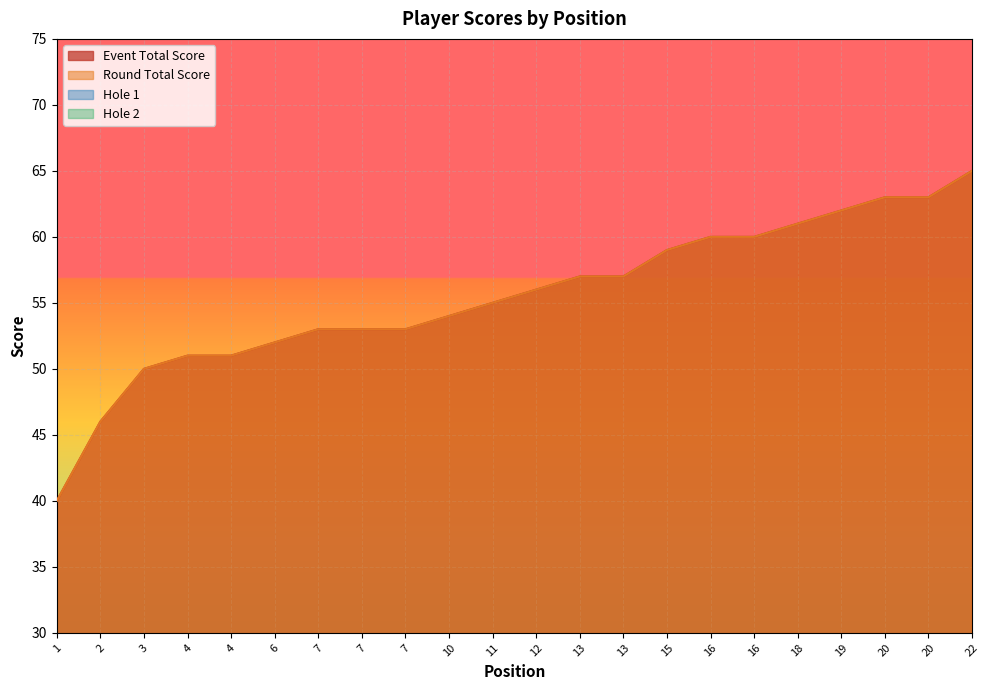

Reading left to right, what are all the values shown in this chart?

event_total_score: 40	46	50	51	51	52	53	53	53	54	55	56	57	57	59	60	60	61	62	63	63	65
round_total_score: 40	46	50	51	51	52	53	53	53	54	55	56	57	57	59	60	60	61	62	63	63	65
hole_1: 2	3	2	3	3	4	4	3	3	5	3	3	3	3	5	3	4	4	5	4	4	4
hole_2: 2	2	3	2	4	4	3	4	3	3	3	3	3	4	3	3	4	5	4	5	4	5